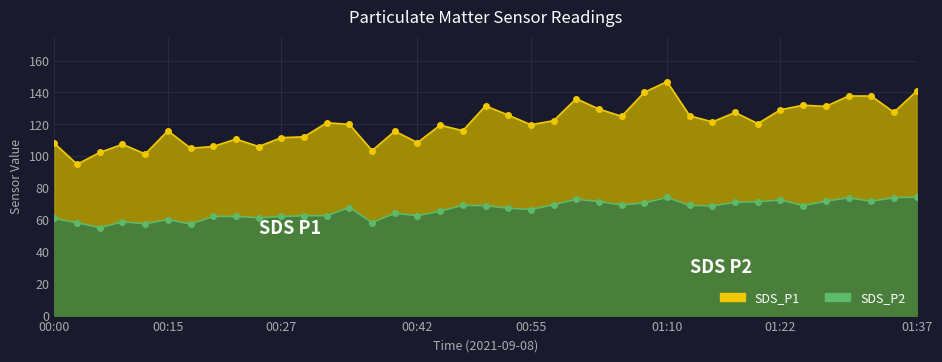

At which label does SDS_P1 first exceed 120?

00:32